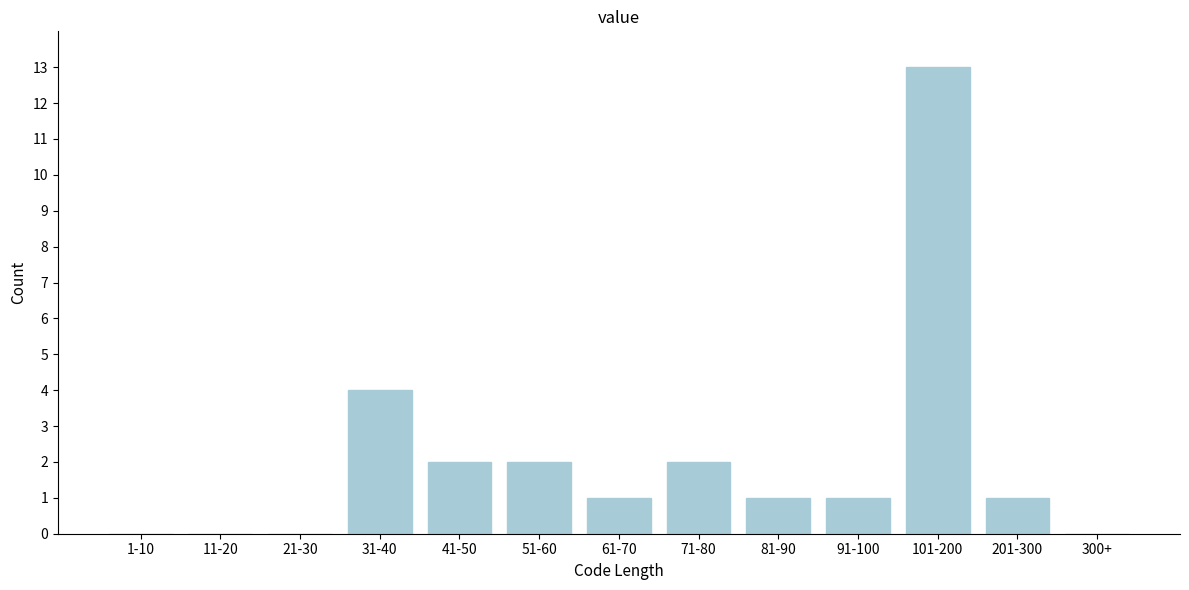

Reading left to right, list all the values displayed in this chart.

1-10=0	11-20=0	21-30=0	31-40=4	41-50=2	51-60=2	61-70=1	71-80=2	81-90=1	91-100=1	101-200=13	201-300=1	300+=0